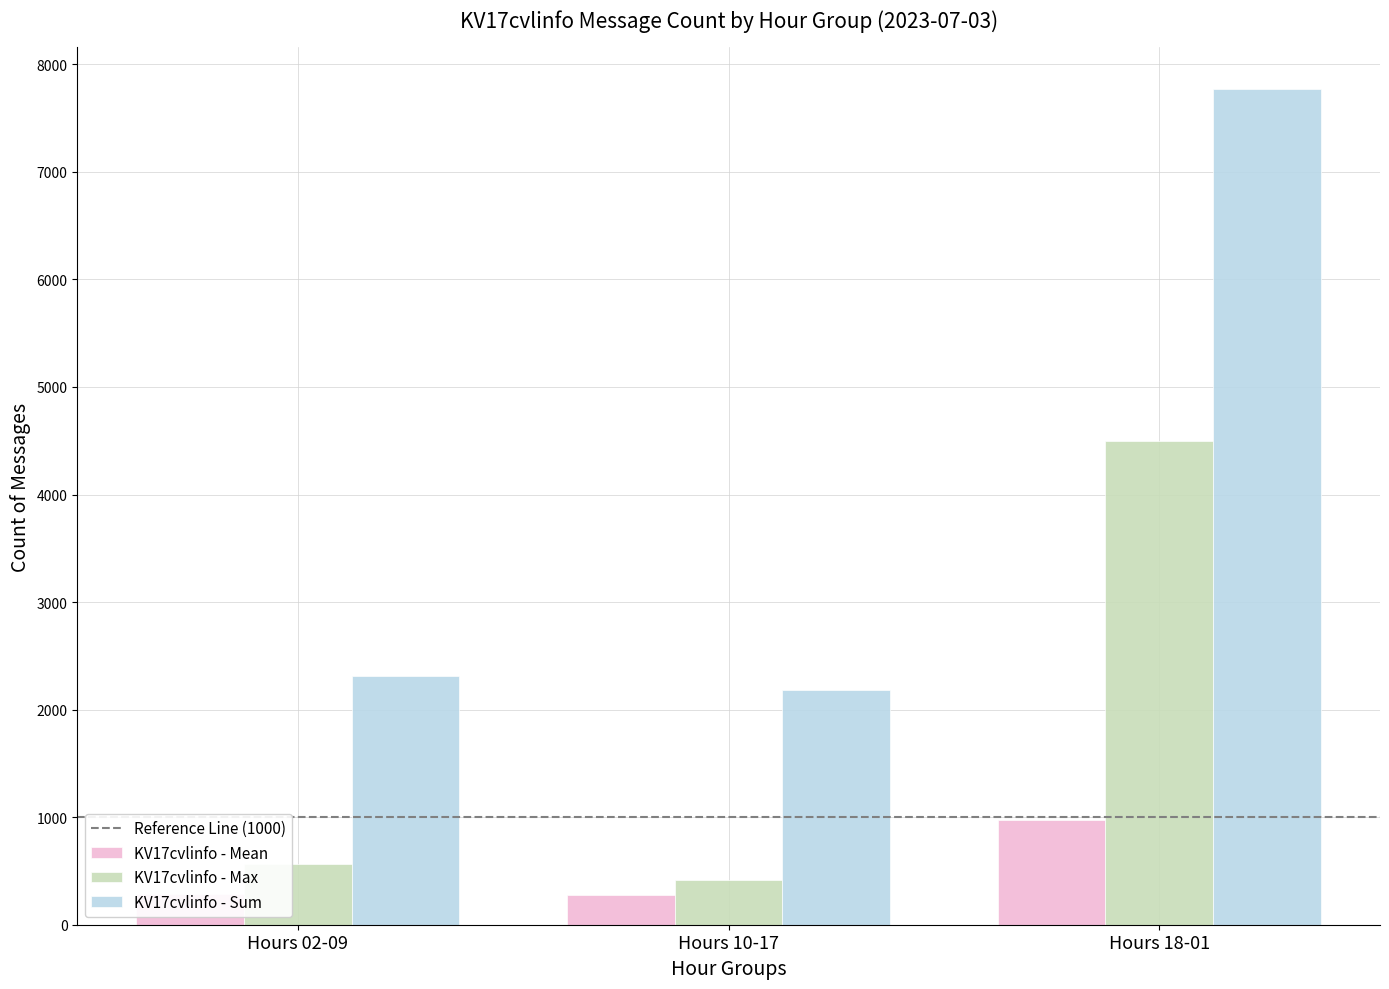

At which category does the chart reach its peak across all series?

Hours 18-01